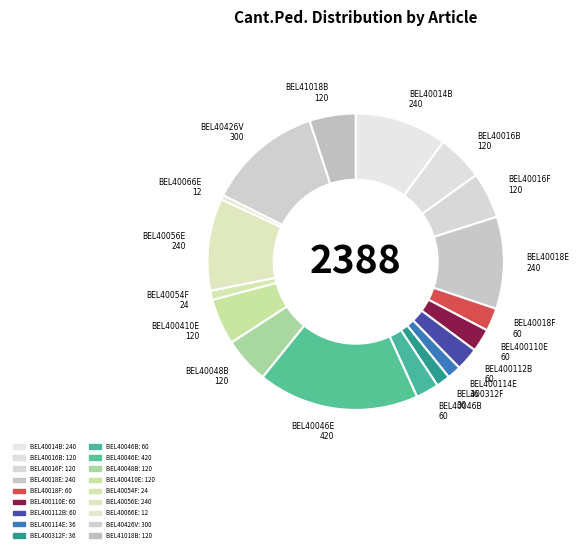

Count the number of slices in the pie.

18